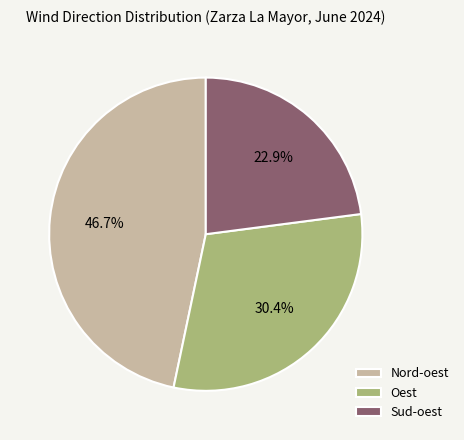

To the nearest percent, what percentage of the pie is Sud-oest?

23%